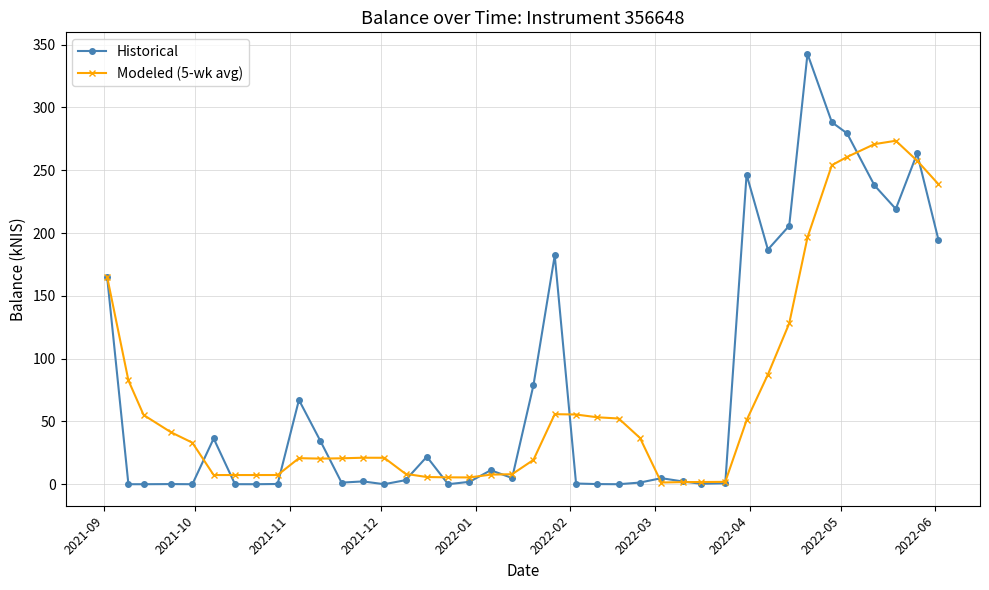

Which series has the widest spread of values?

Historical